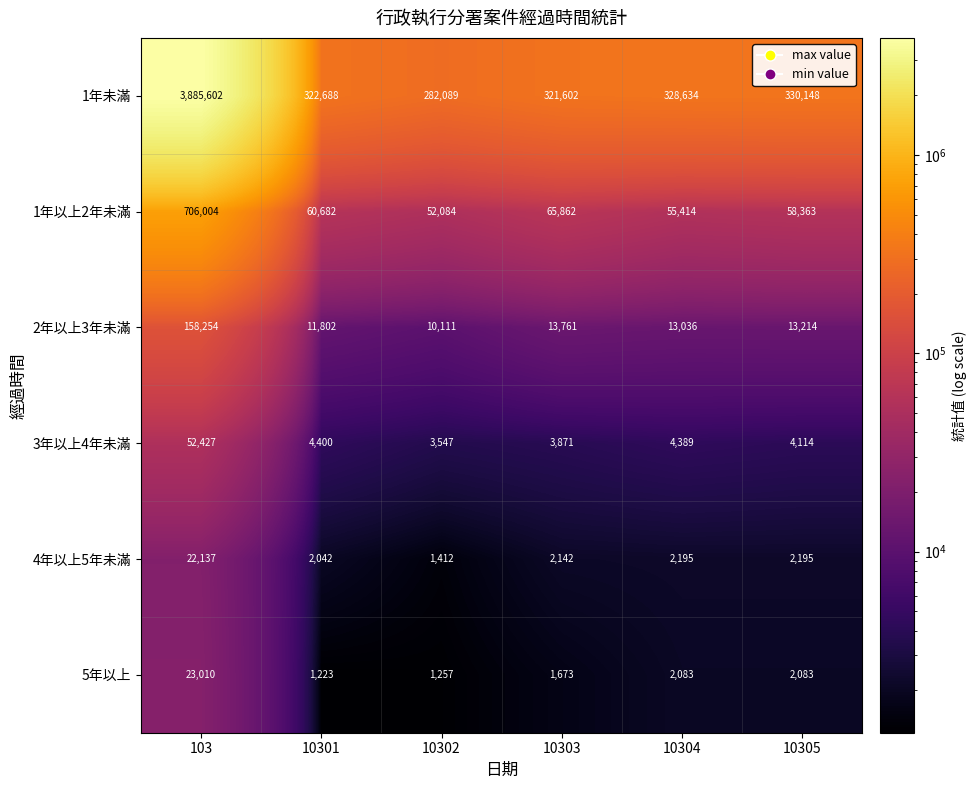

What is the difference between the maximum and second lowest values in the 3年以上4年未滿 series?

48556